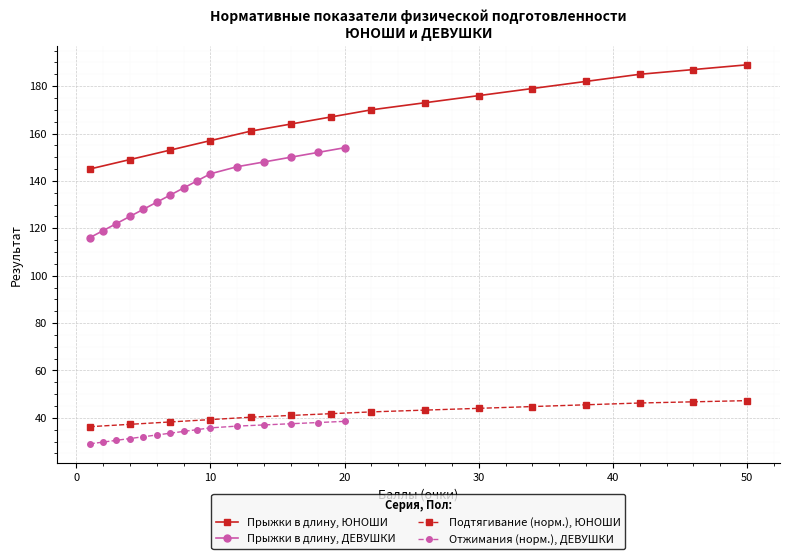

The Прыжки в длину, ЮНОШИ series shows 244.3 at 10. True or false?

False